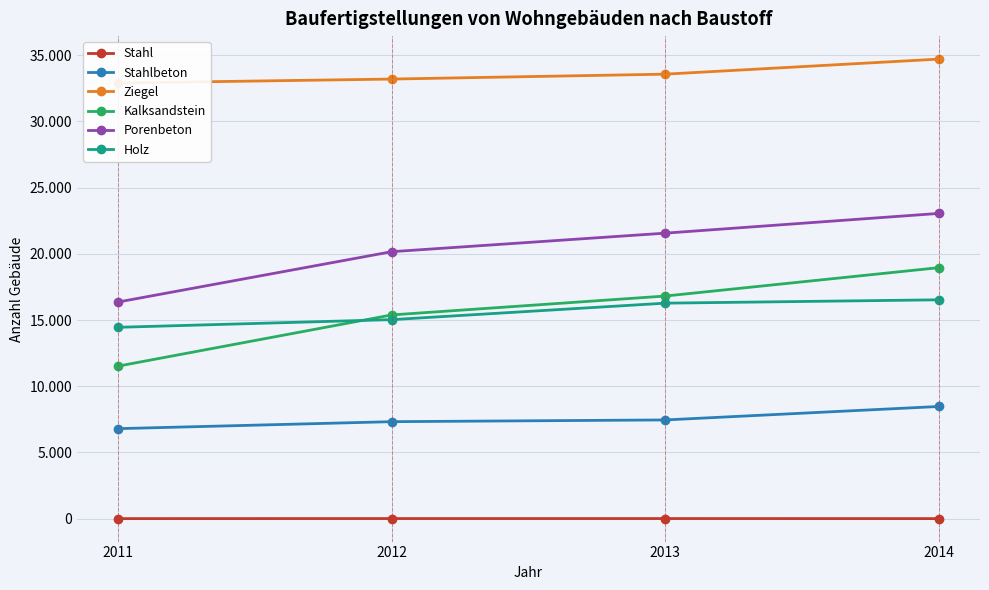

What is the spread (max minus min) of values at 2013?

33553